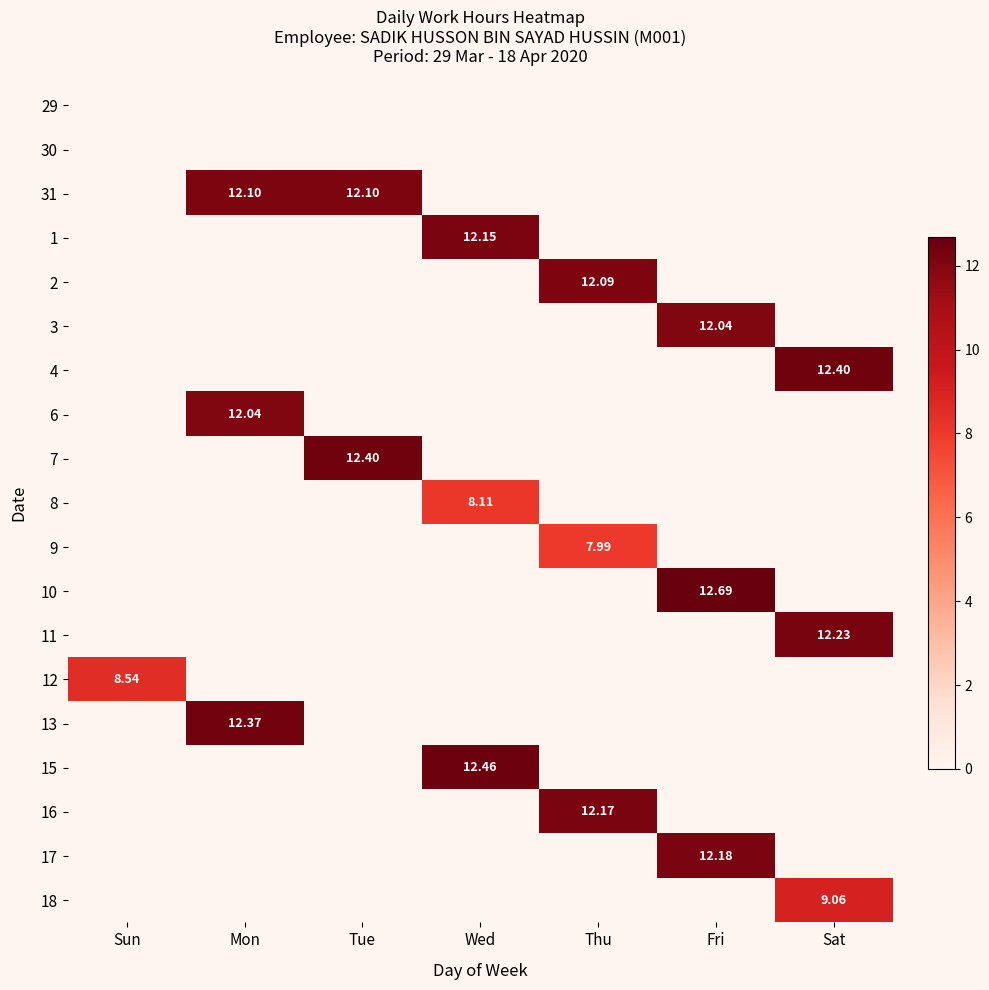

Which series changed the most between Tue and Wed?

15